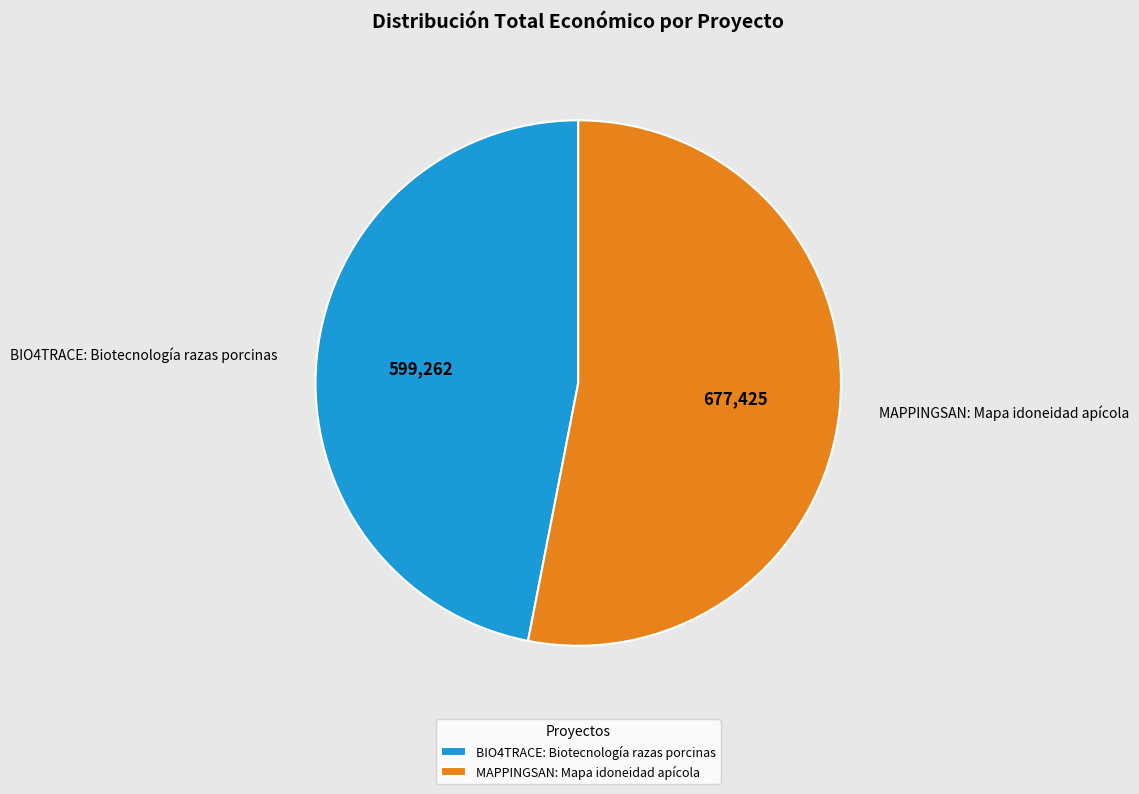

Is there any slice that represents more than half of the pie?

Yes